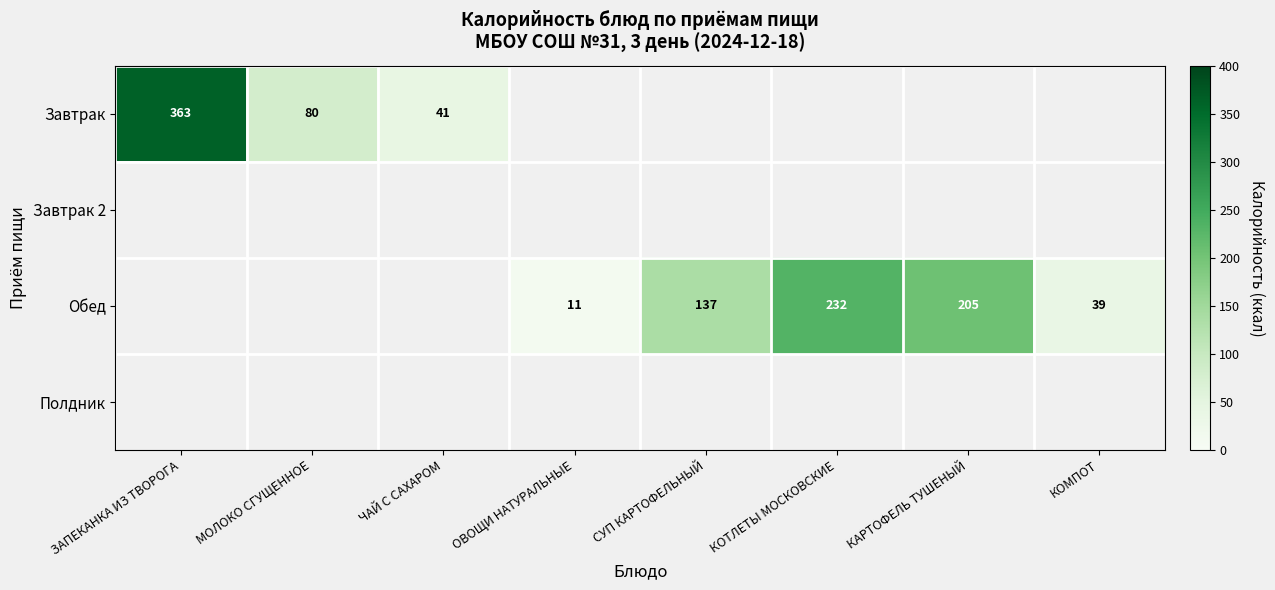

Which label corresponds to the smallest value in the chart?

ОВОЩИ НАТУРАЛЬНЫЕ